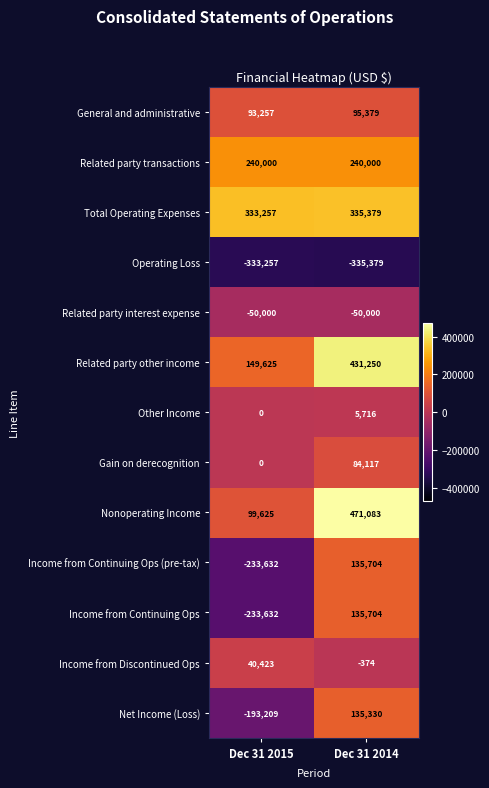

What is the greatest value displayed?

471083